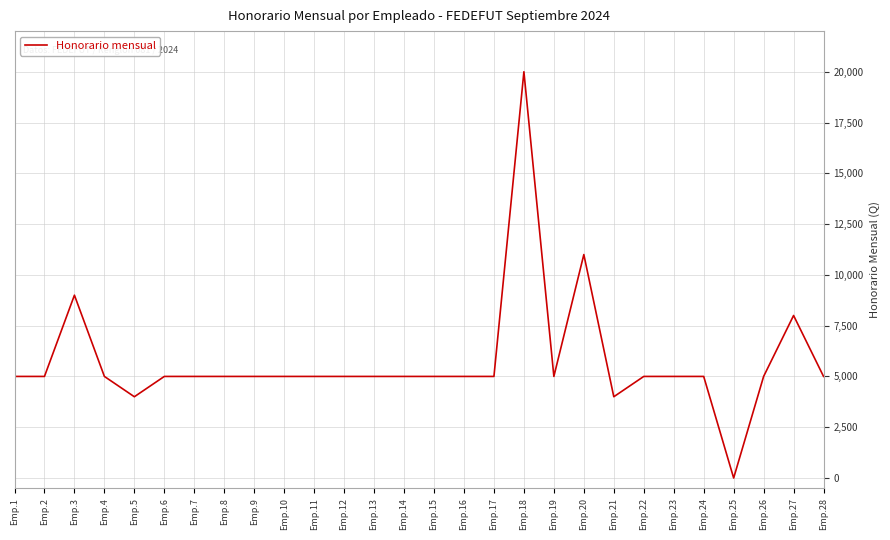

What is the difference between the maximum and minimum values?

20000